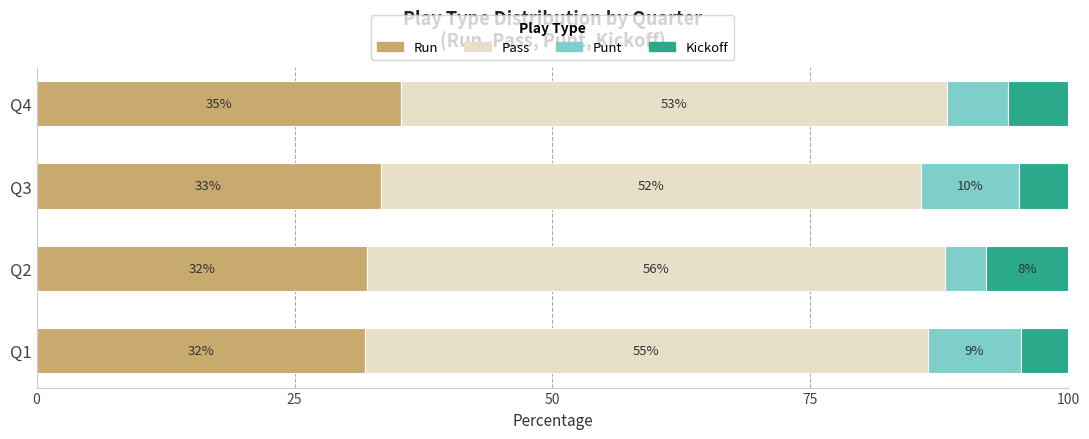

How many categories are shown in the chart?

4